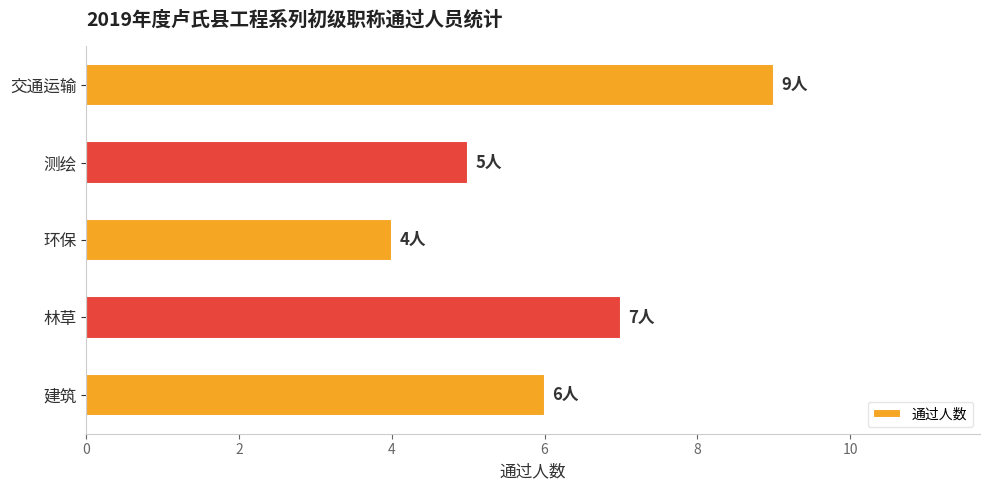

Rank the categories by value from highest to lowest.

交通运输, 林草, 建筑, 测绘, 环保